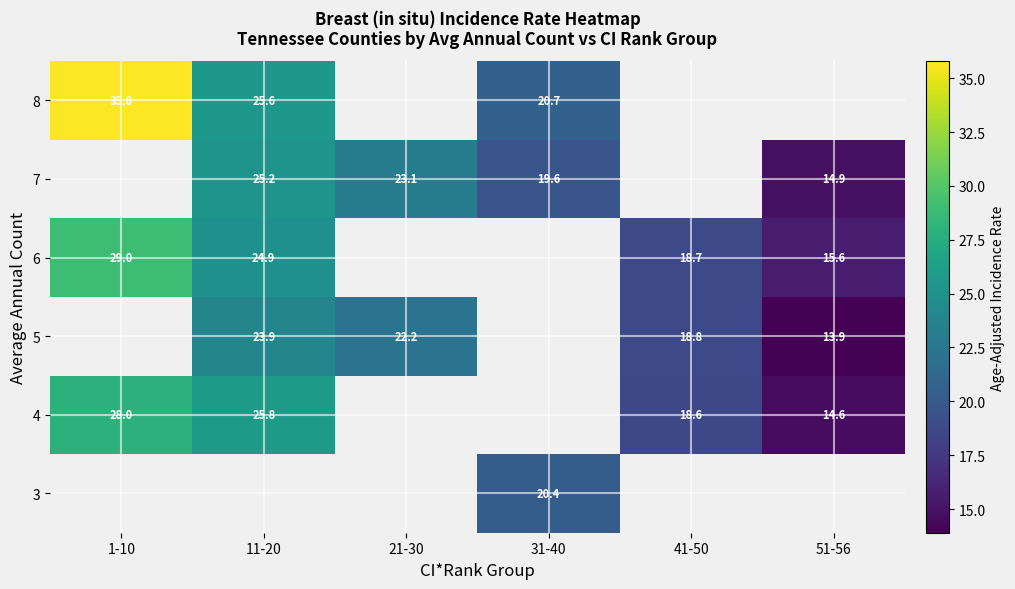

What is the difference between the 7 values at 31-40 and 11-20?

5.6